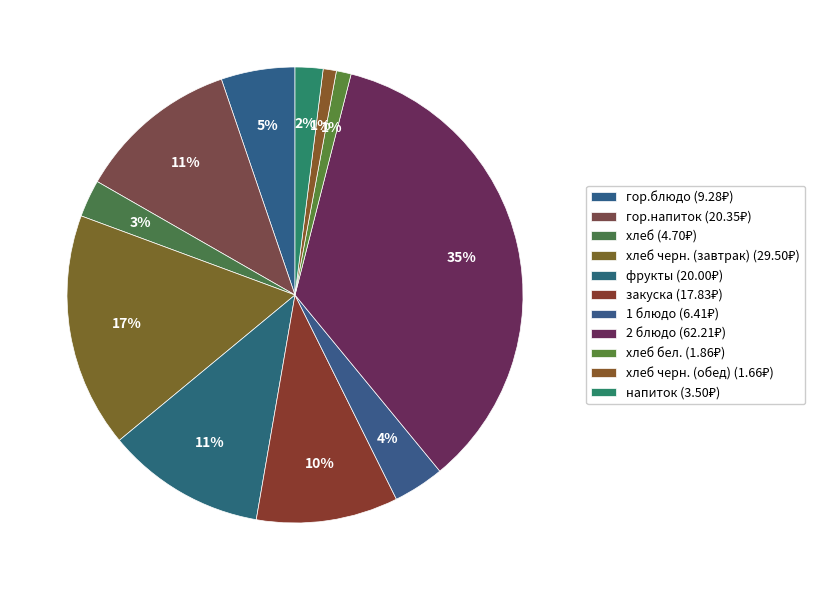

How many slices are in this pie chart?

11